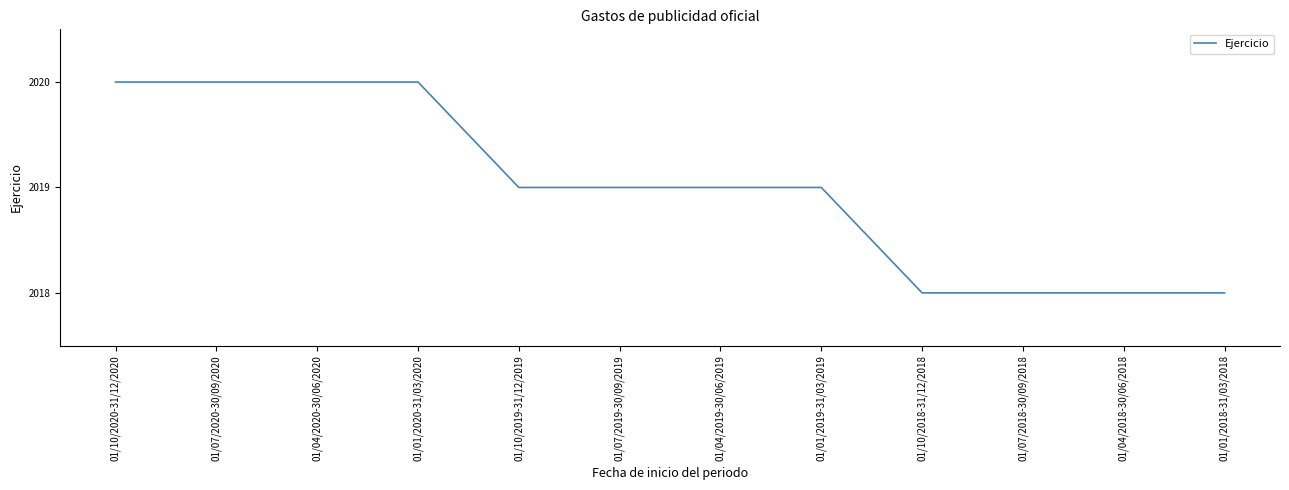

What is the ratio of the value at 01/07/2020-30/09/2020 to the value at 01/01/2019-31/03/2019?

1.0